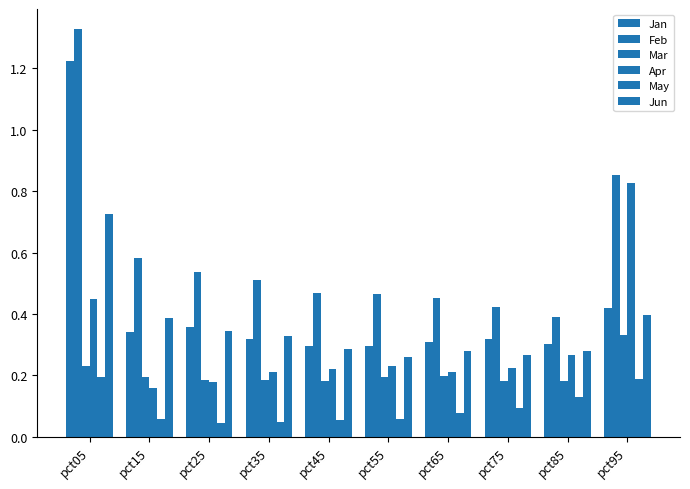

At pct65, list the series in order from smallest to largest.

May, Mar, Apr, Jun, Jan, Feb